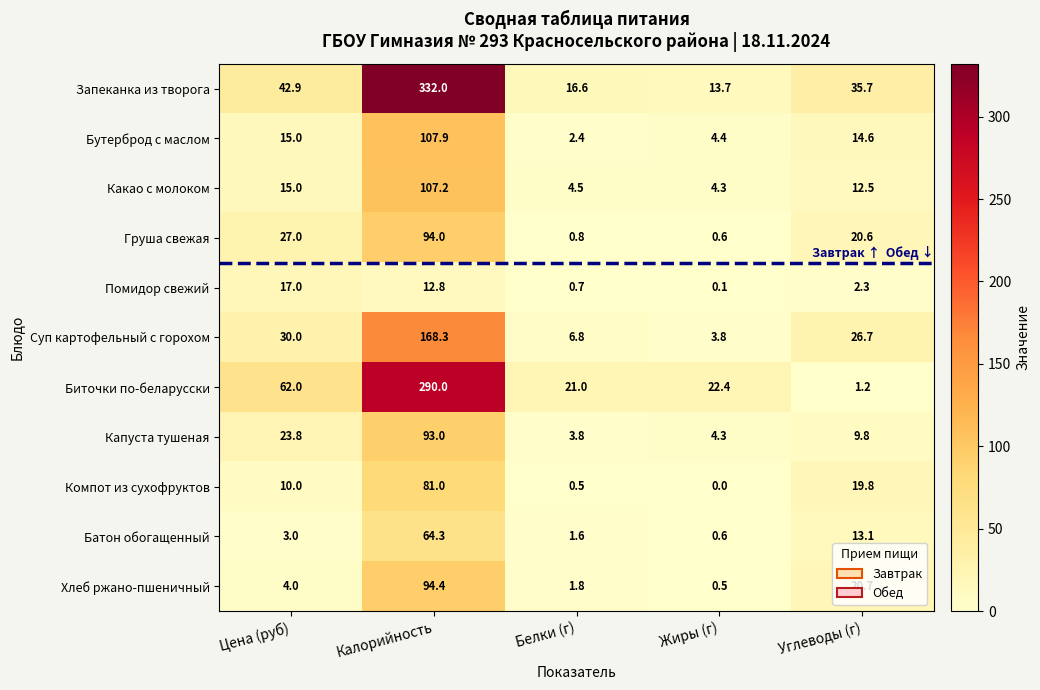

Which series changed the most between Цена (руб) and Белки (г)?

Биточки по-беларусски